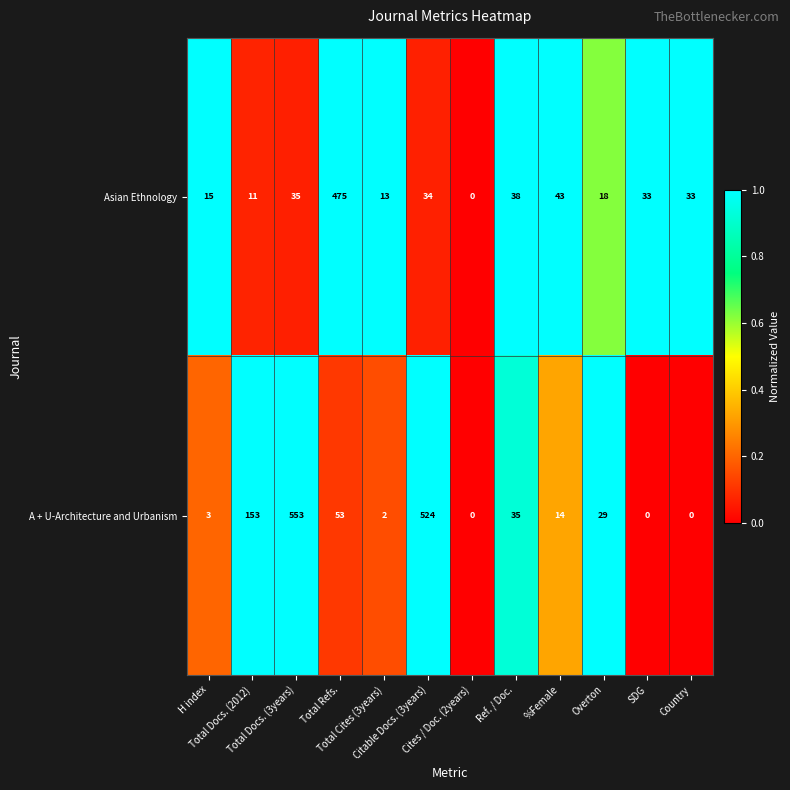

What is the difference between the maximum and minimum values in the Asian Ethnology series?

475